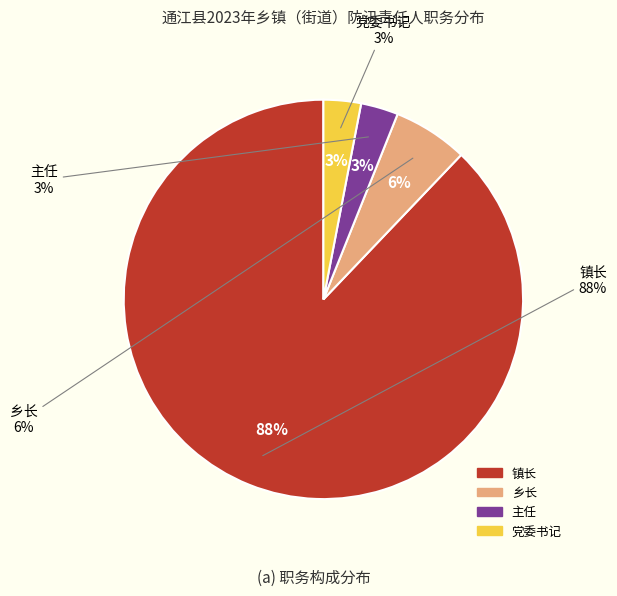

To the nearest percent, what percentage of the pie is 镇长?

88%